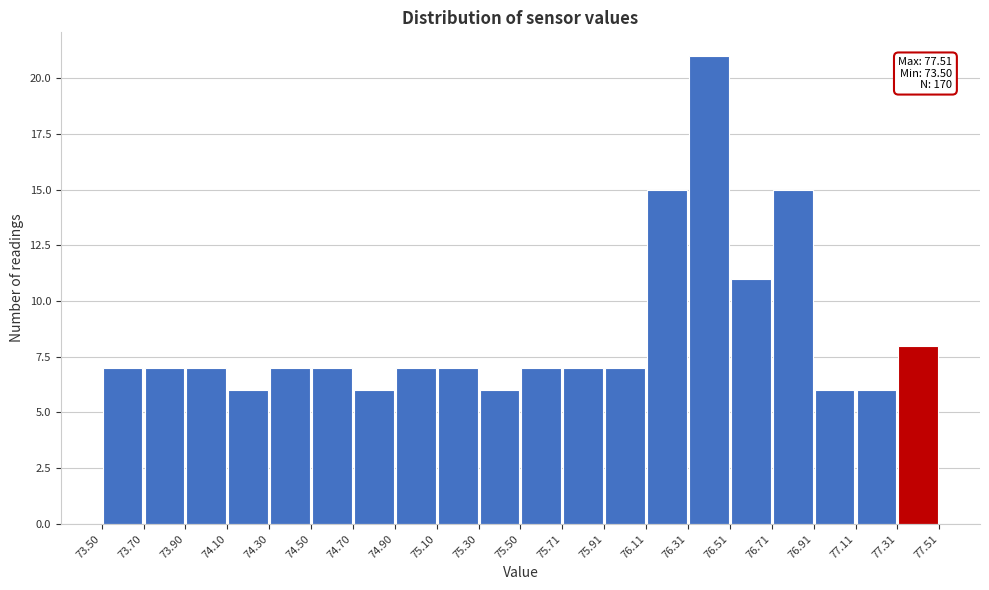

Over which range of the x-axis is the bar tallest?

76.31 to 76.51